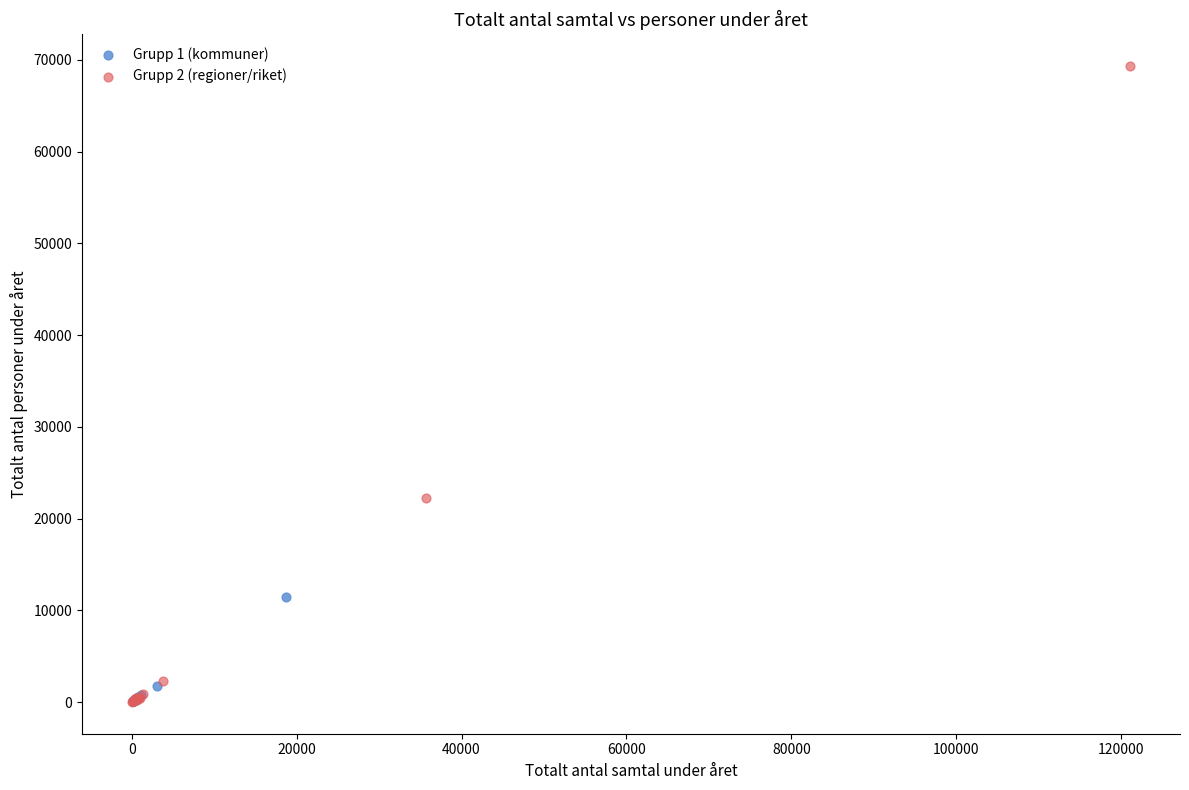

Which series has the widest spread of Y values?

Grupp 2 (regioner/riket)